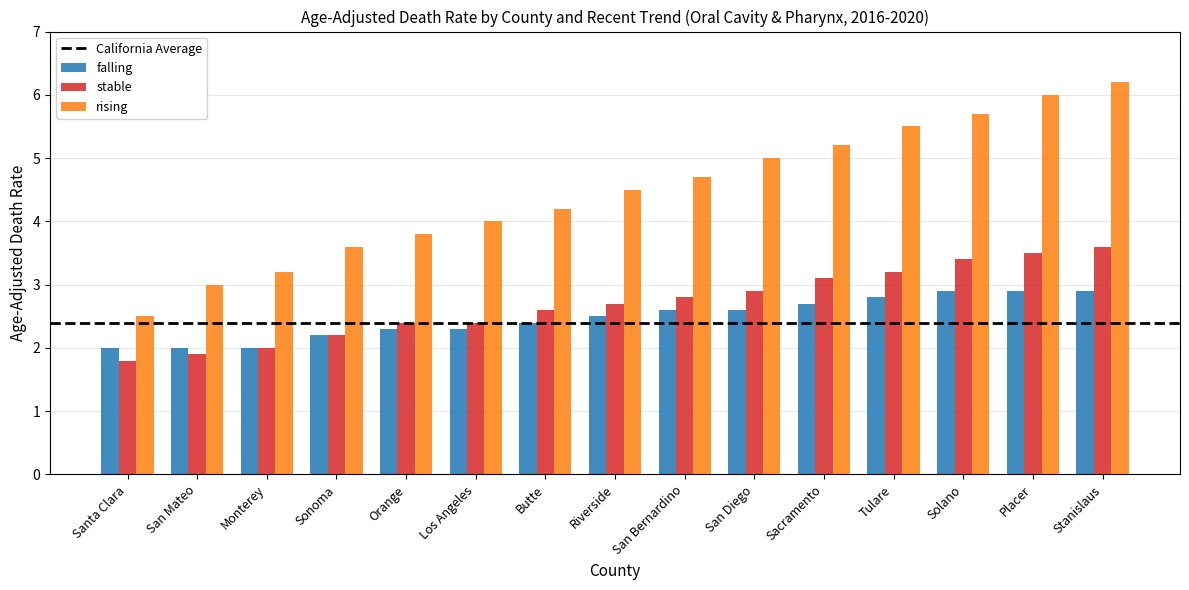

Is the value of rising at Solano greater than the value of stable at Tulare?

Yes